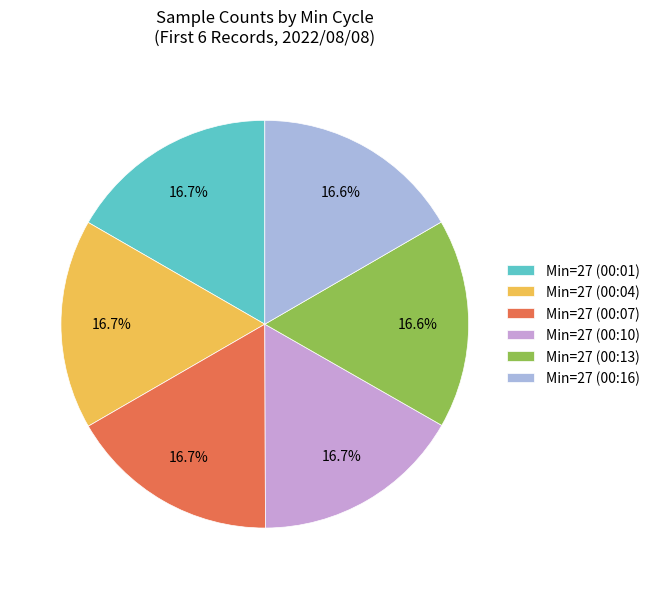

Is the sum of Min=27 (00:16) and Min=27 (00:01) greater than half?

No